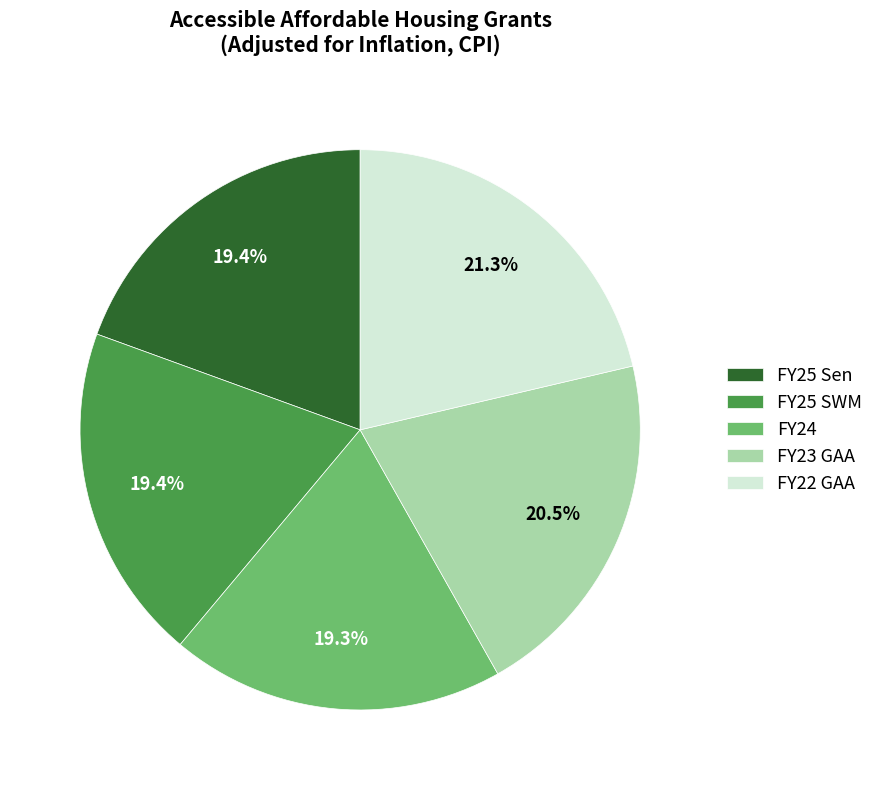

What is the largest slice in the pie chart?

FY22 GAA